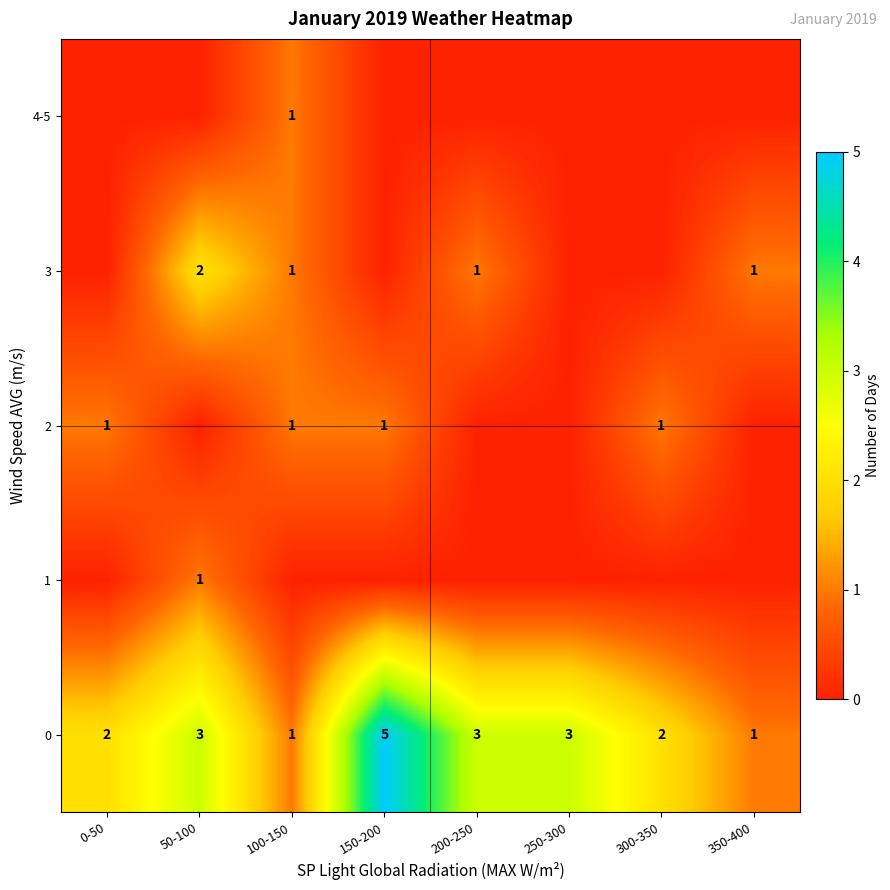

At which category is the sum across all series the highest?

50-100